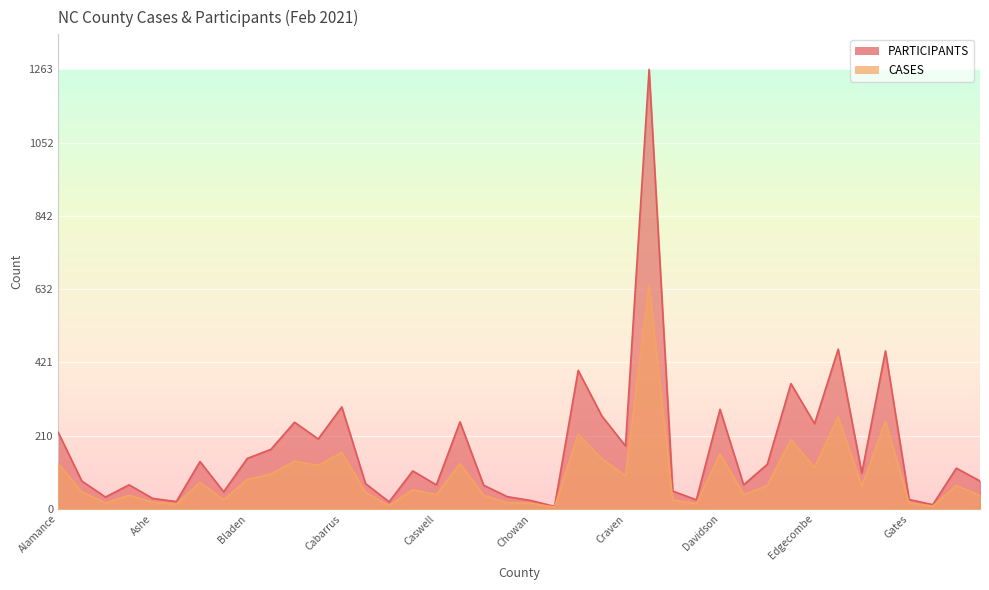

In PARTICIPANTS, how many points are lower than both neighbors (excluding endpoints)?

13